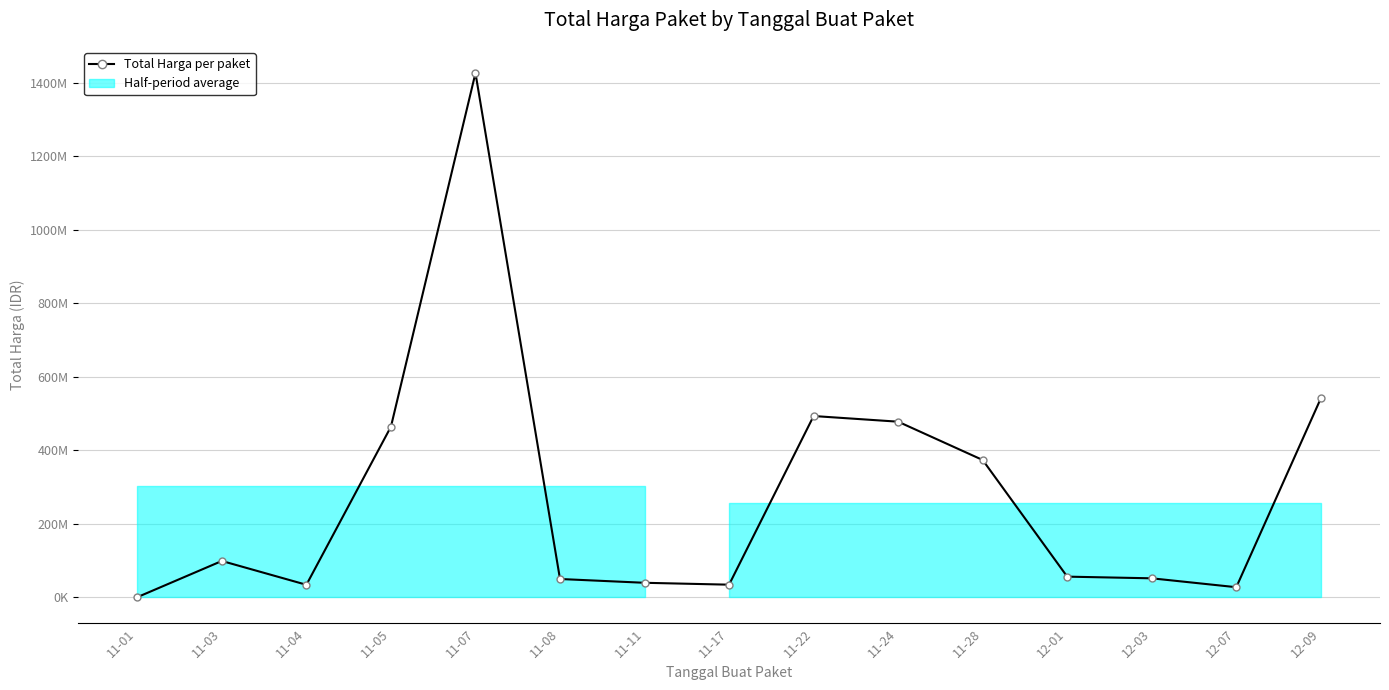

What is the change in value from 11-22 to 11-24?

-15400000